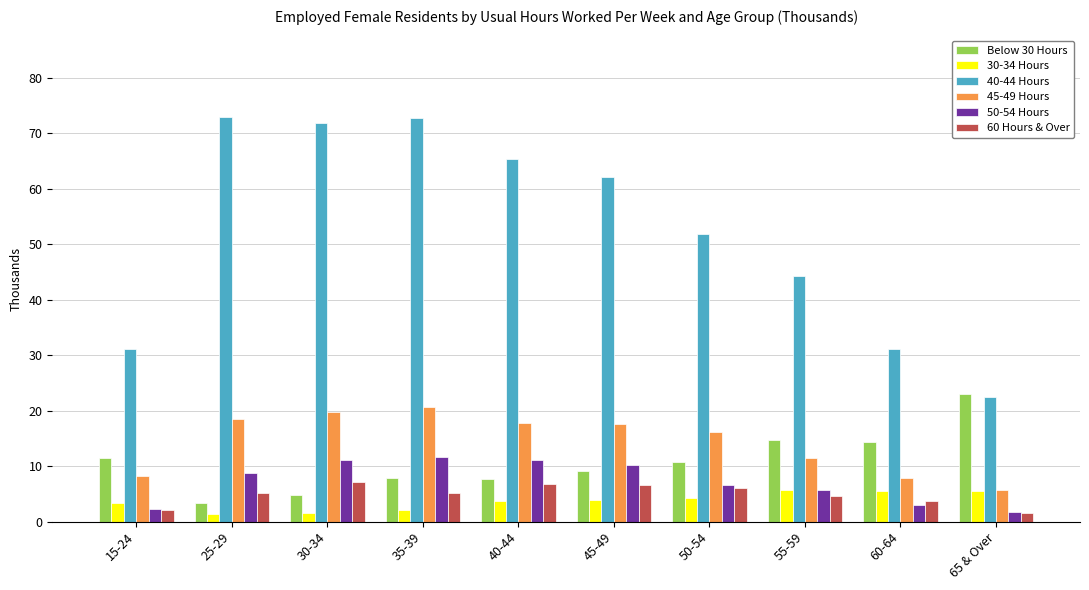

What is the difference between the second highest and second lowest values in the 60 Hours & Over series?

4.6